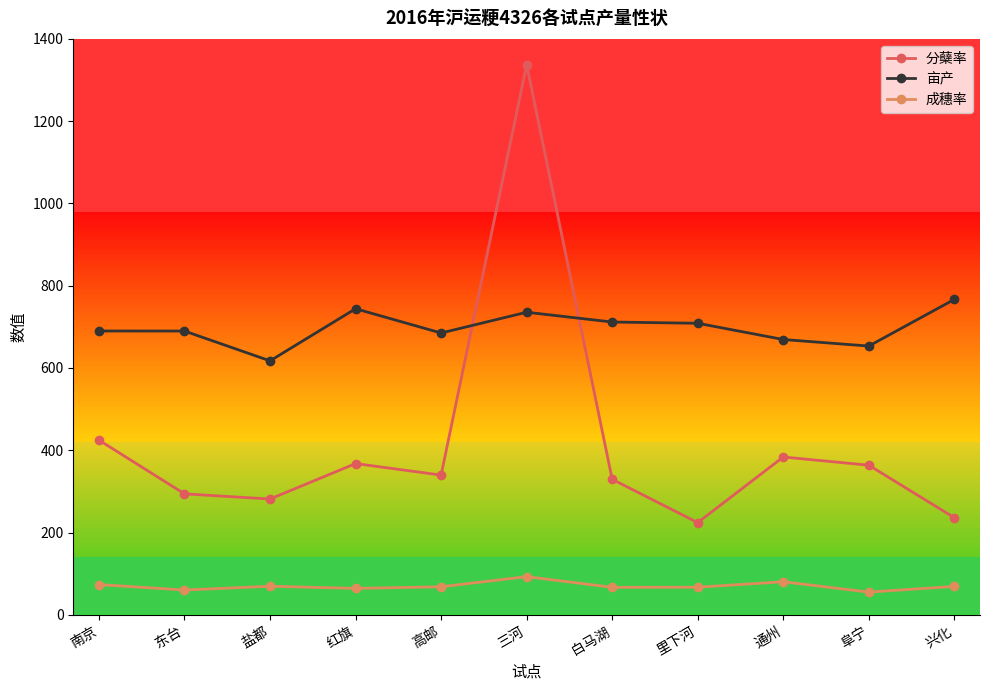

Rank the series by their average value, from lowest to highest.

成穗率, 分蘖率, 亩产